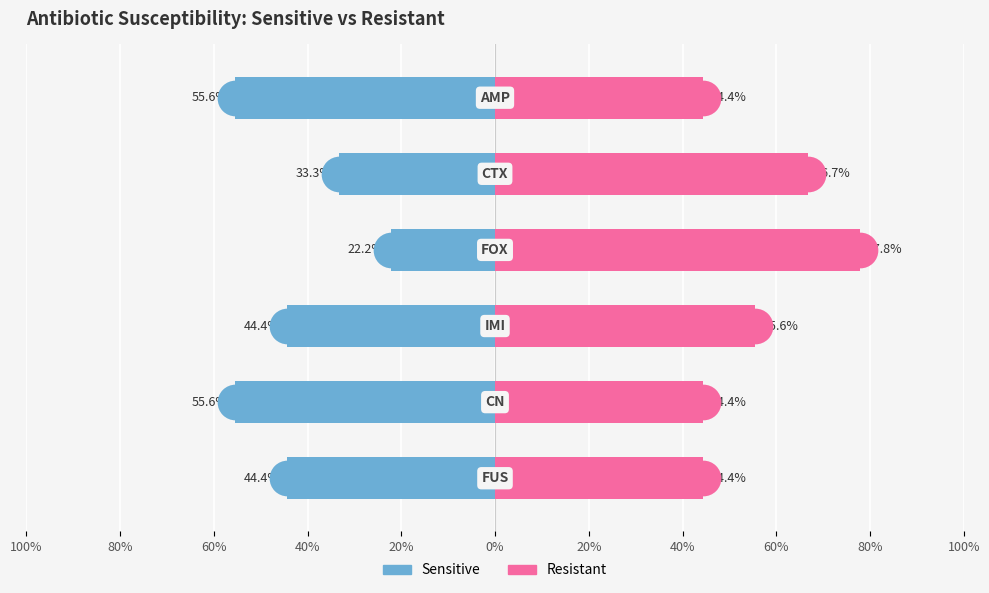

Which series contains the highest Y value?

Resistant